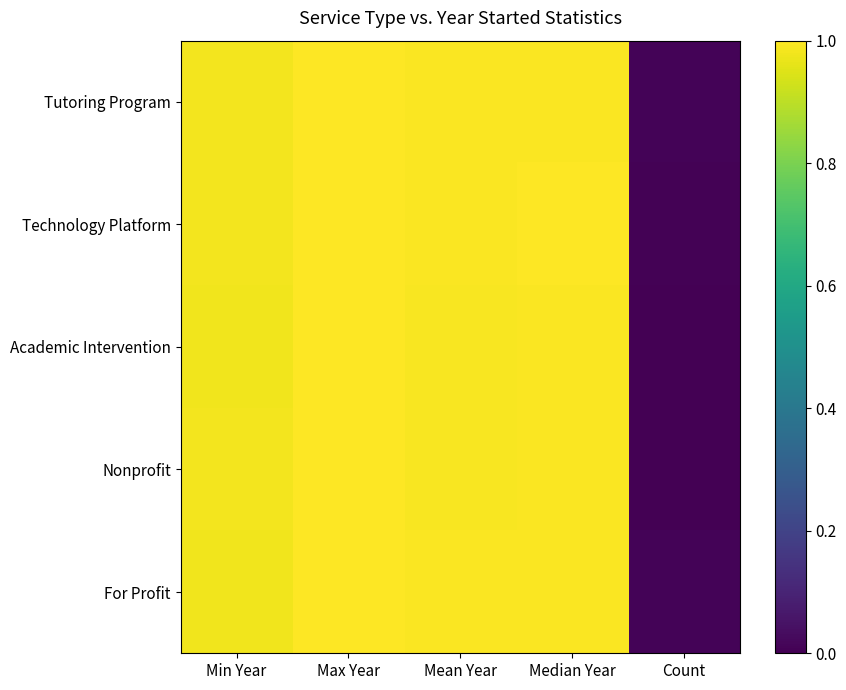

Reading right to left, list all the values displayed in this chart.

Tutoring Program: Count=0.0	Median Year=1.0	Mean Year=1.0	Max Year=1.0	Min Year=1.0
Technology Platform: Count=0.0	Median Year=1.0	Mean Year=1.0	Max Year=1.0	Min Year=1.0
Academic Intervention: Count=0.0	Median Year=1.0	Mean Year=1.0	Max Year=1.0	Min Year=1.0
Nonprofit: Count=0.0	Median Year=1.0	Mean Year=1.0	Max Year=1.0	Min Year=1.0
For Profit: Count=0.0	Median Year=1.0	Mean Year=1.0	Max Year=1.0	Min Year=1.0